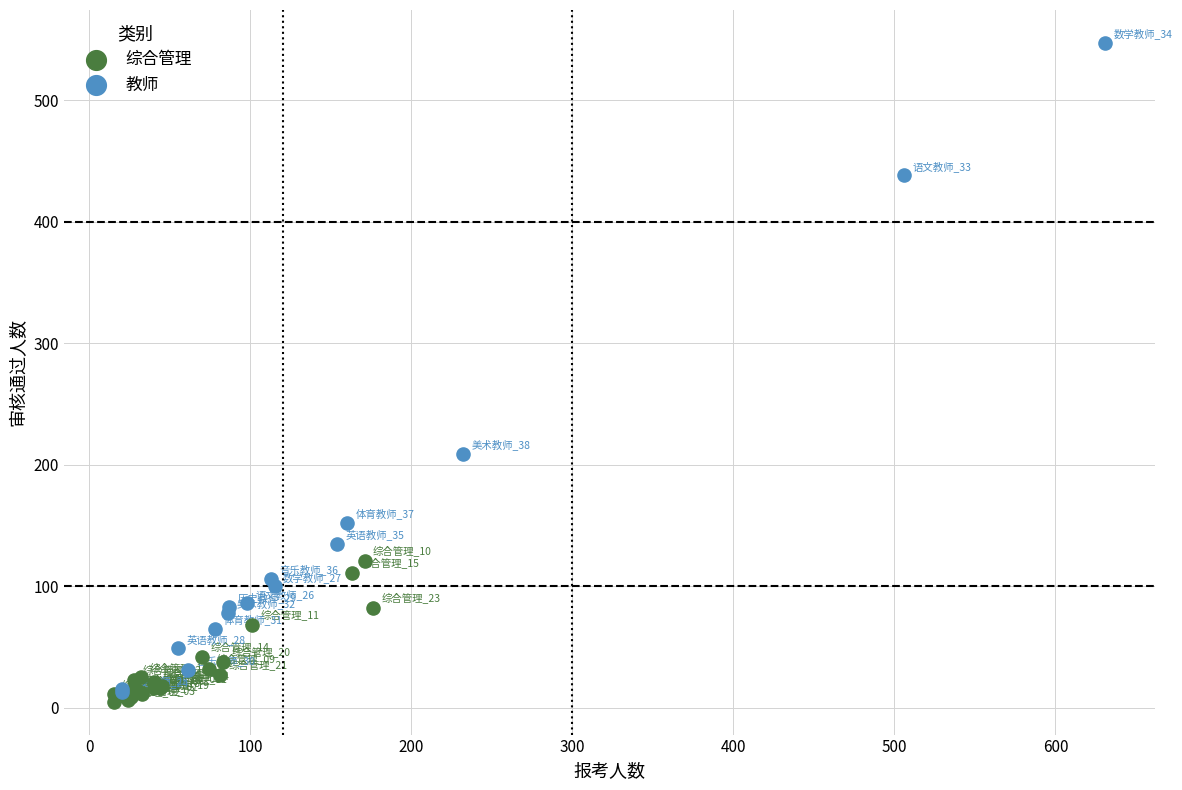

What are all the series names shown in the legend?

综合管理, 教师